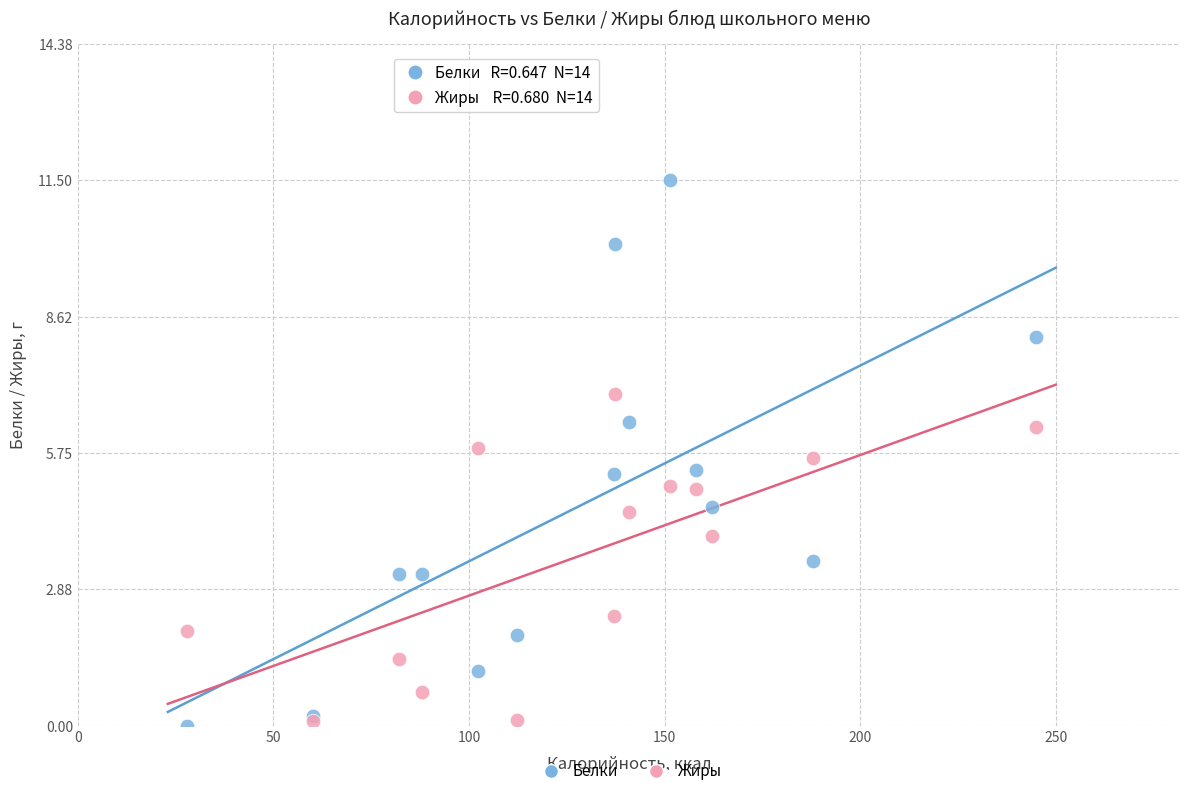

What are all the series names shown in the legend?

Белки, Жиры